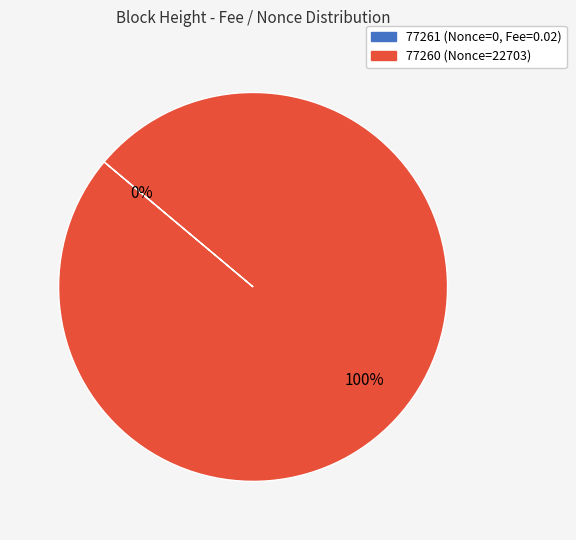

Which slice represents more than half of the pie?

77260